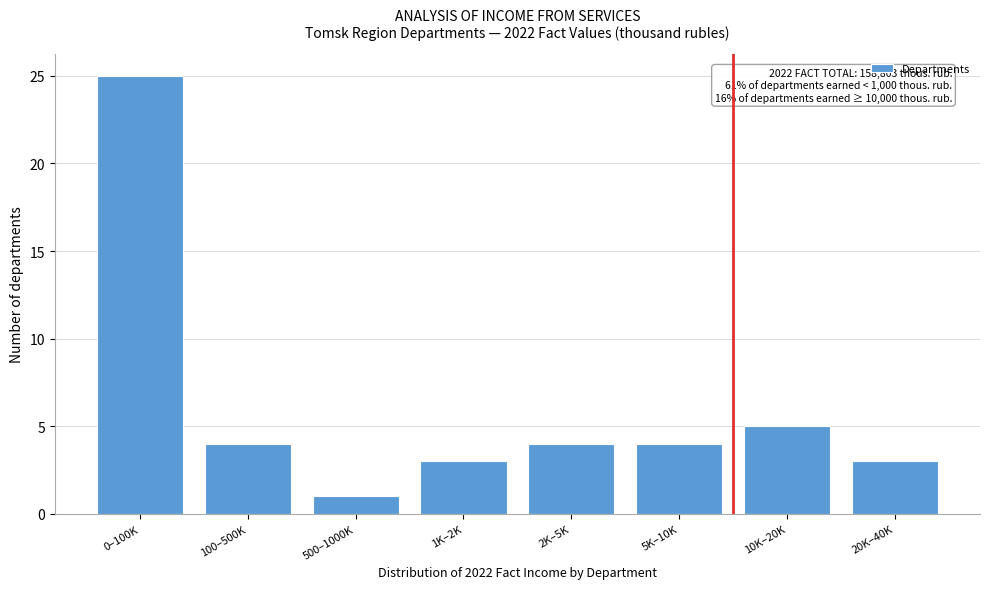

Reading left to right, what are all the values shown in this chart?

25	4	1	3	4	4	5	3